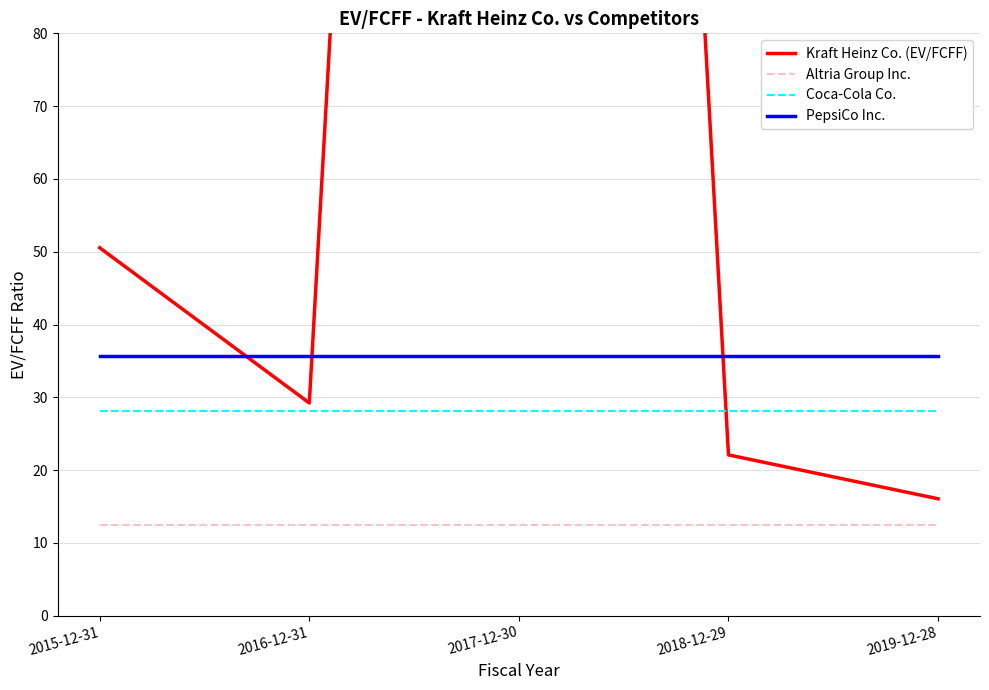

True or false: Coca-Cola Co. has a value of 28.1 at 2018-12-29.

True